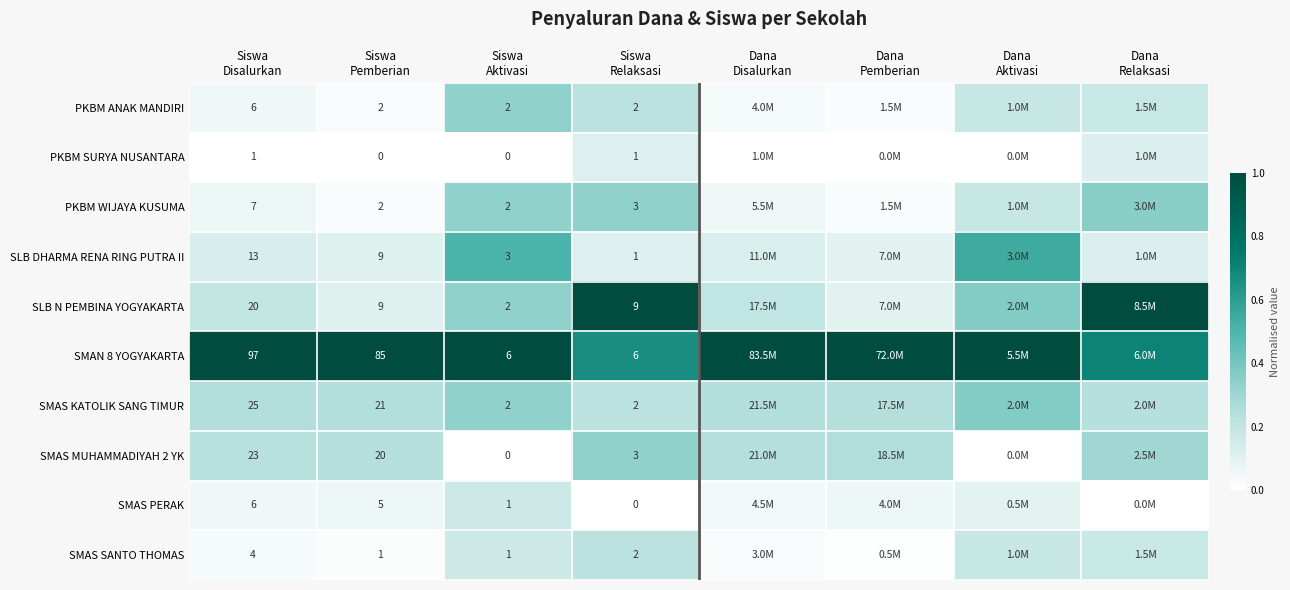

True or false: SMAS MUHAMMADIYAH 2 YK has a value of 0.3 at Dana Pemberian.

False